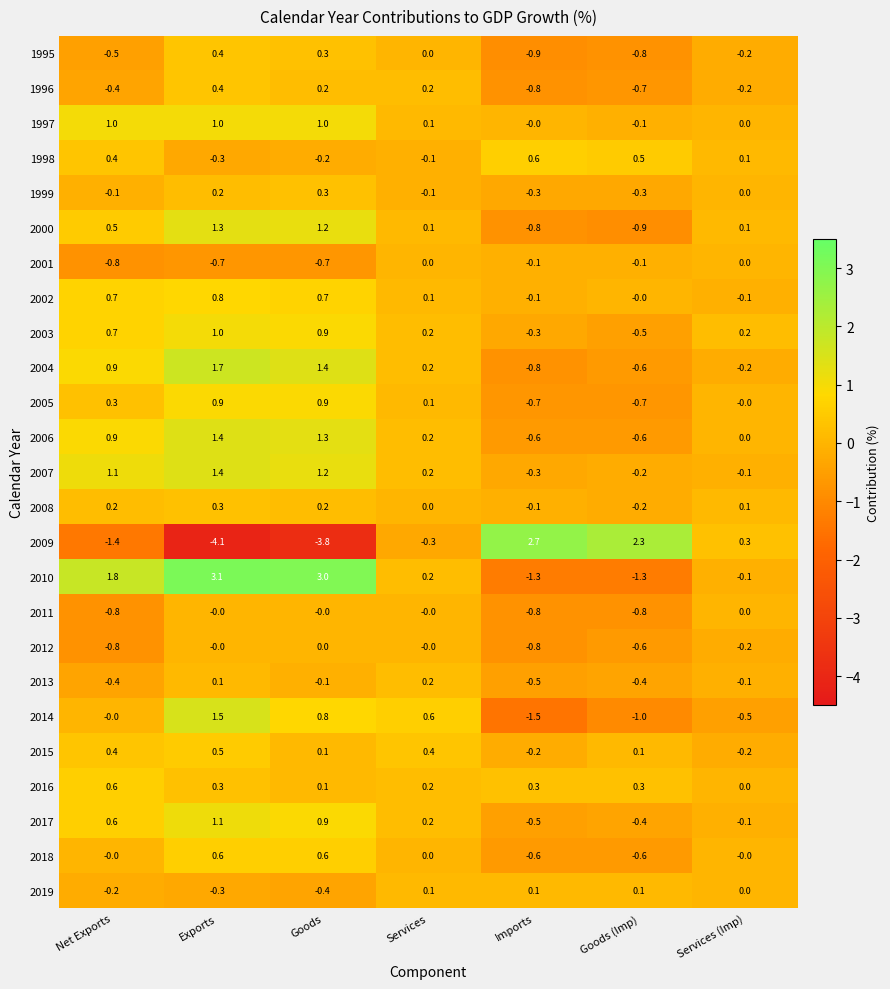

What is the lowest value of the 1996 series?

-0.8